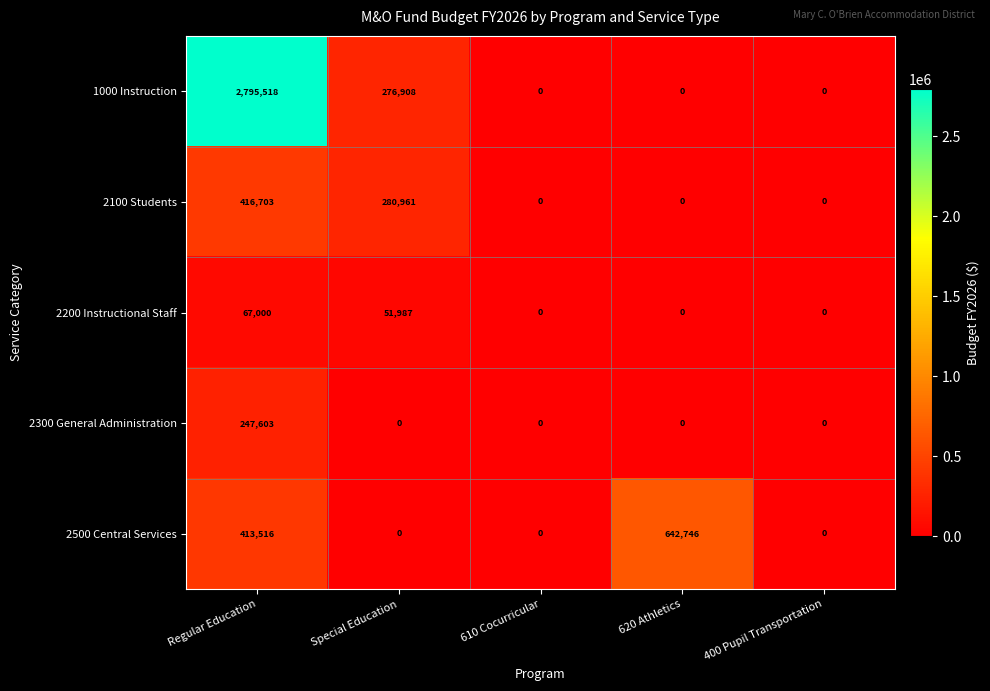

True or false: 2300 General Administration has a value of 144146 at 610 Cocurricular.

False